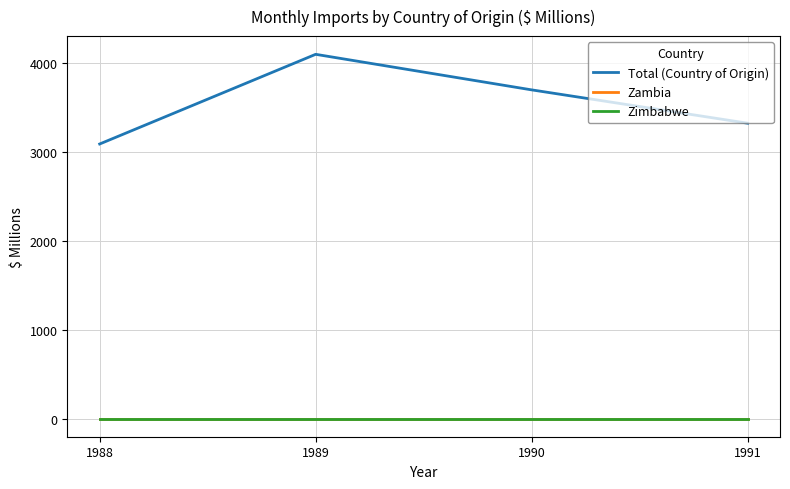

The Total (Country of Origin) series shows 3698 at 1990. True or false?

True